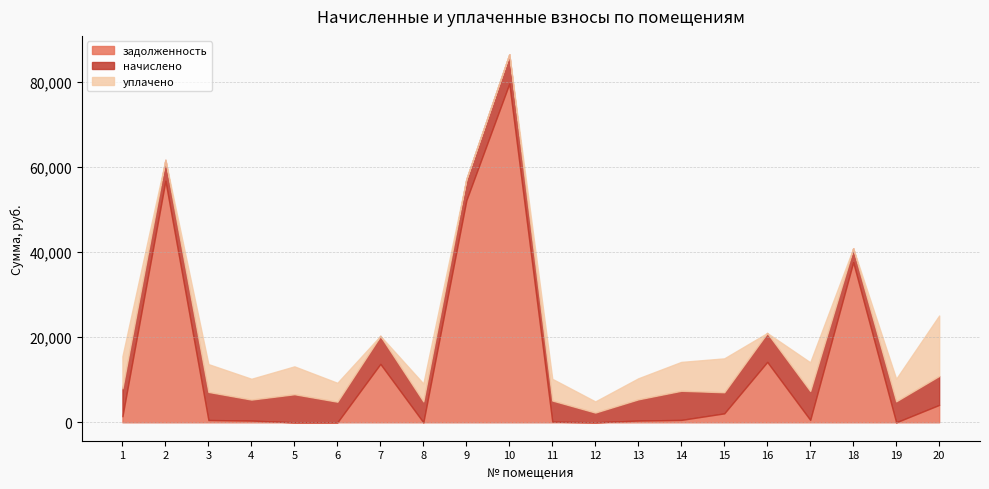

How many data points does each series have?

20